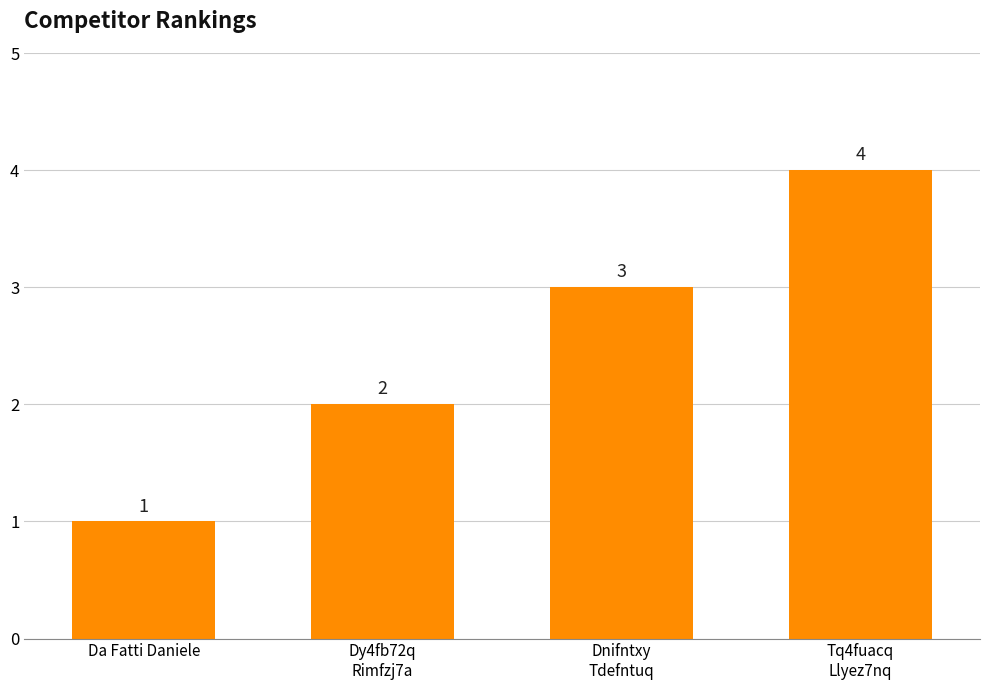

List the labels in order of value, smallest first.

Da Fatti Daniele, Dy4fb72q
Rimfzj7a, Dnifntxy
Tdefntuq, Tq4fuacq
Llyez7nq